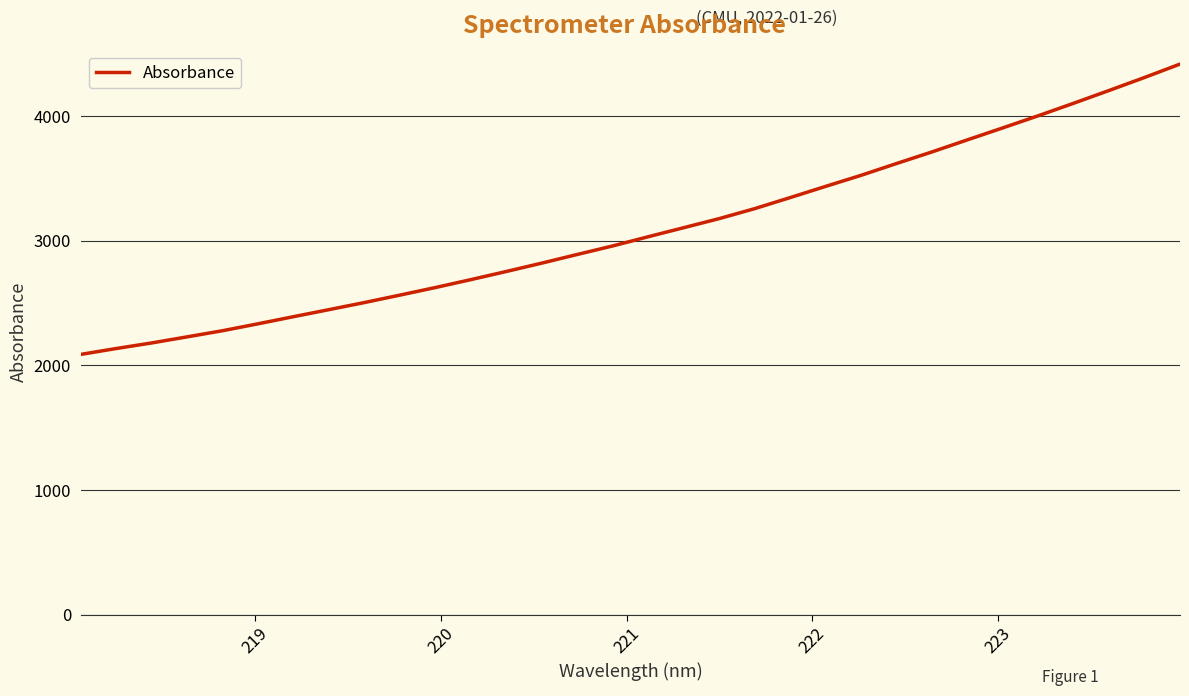

What is the maximum value shown in the chart?

4419.6